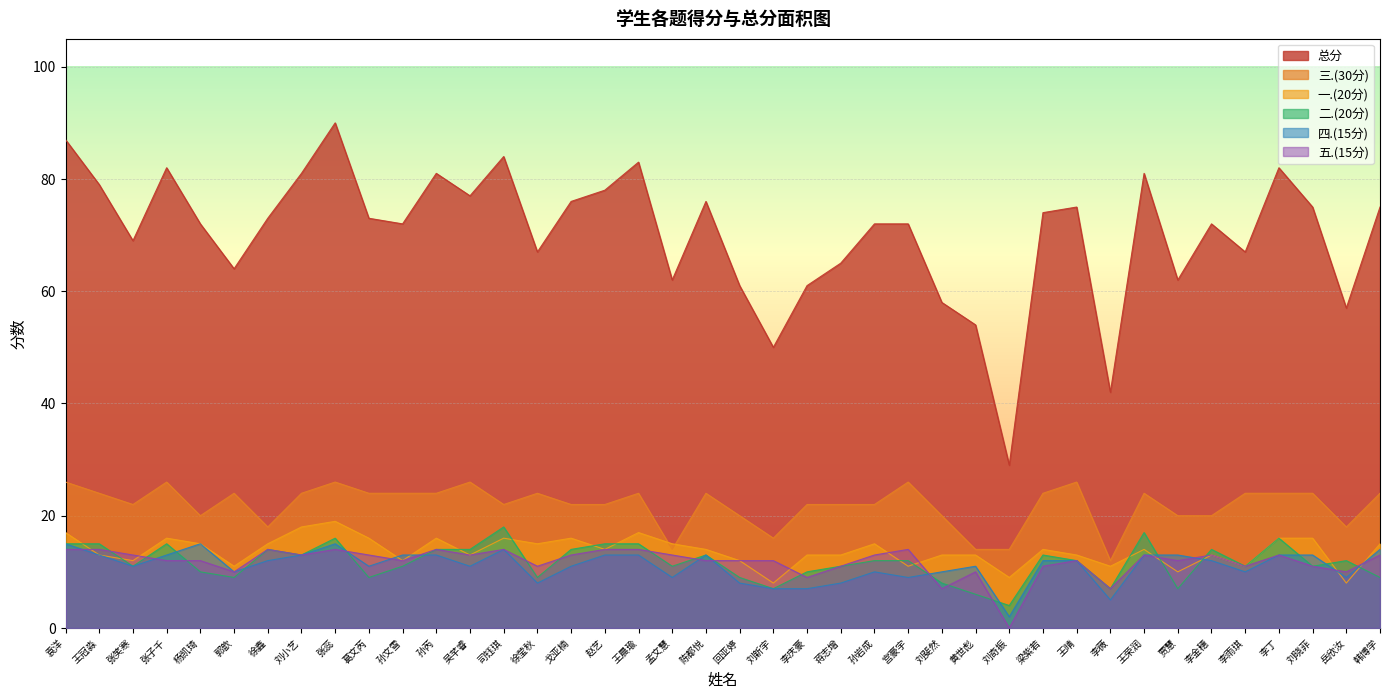

At which label does 四.(15分) first exceed 12?

袁洋